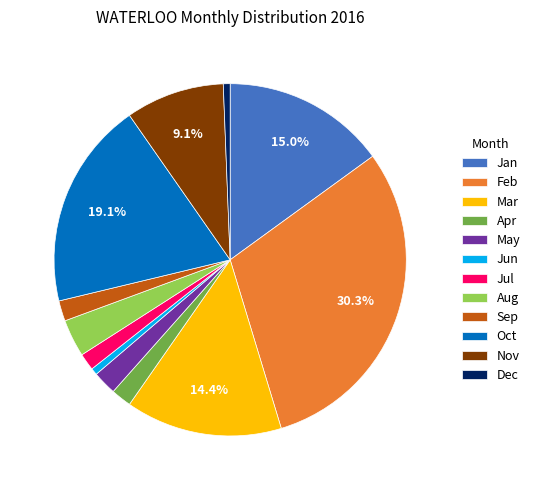

How many slices are in this pie chart?

12